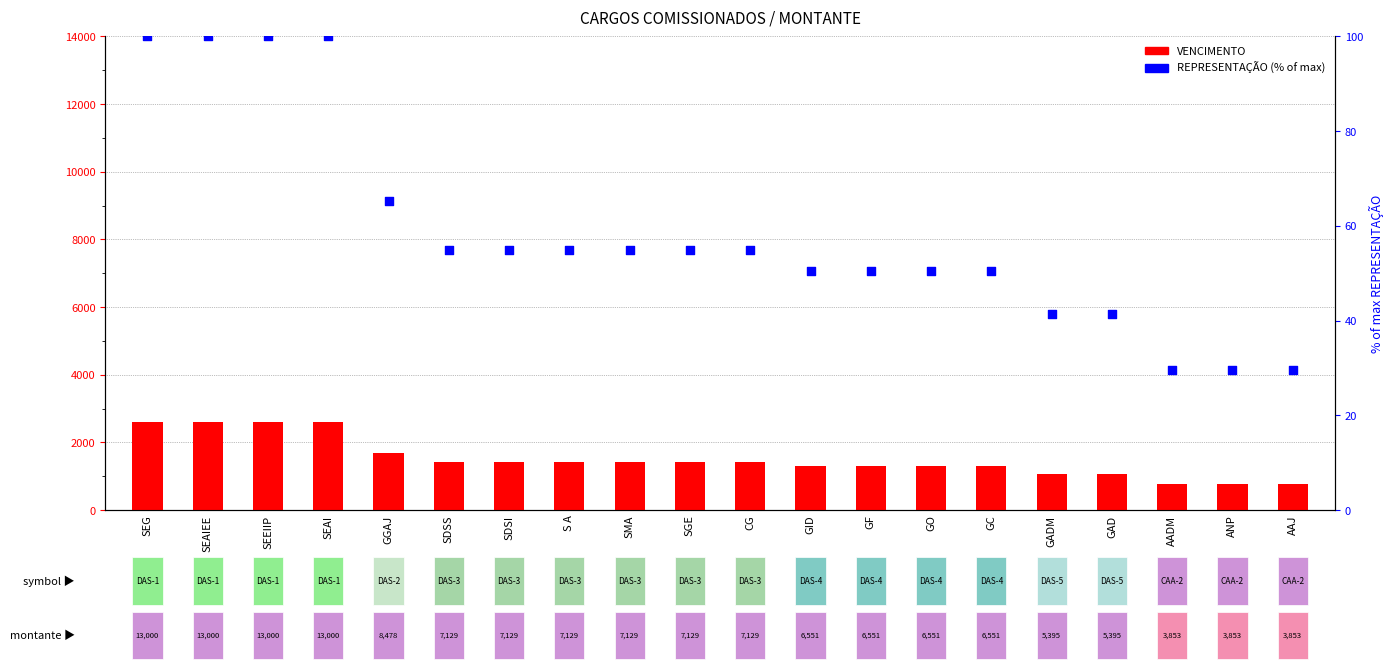

What is the total value across all series at SDSI?

1480.7